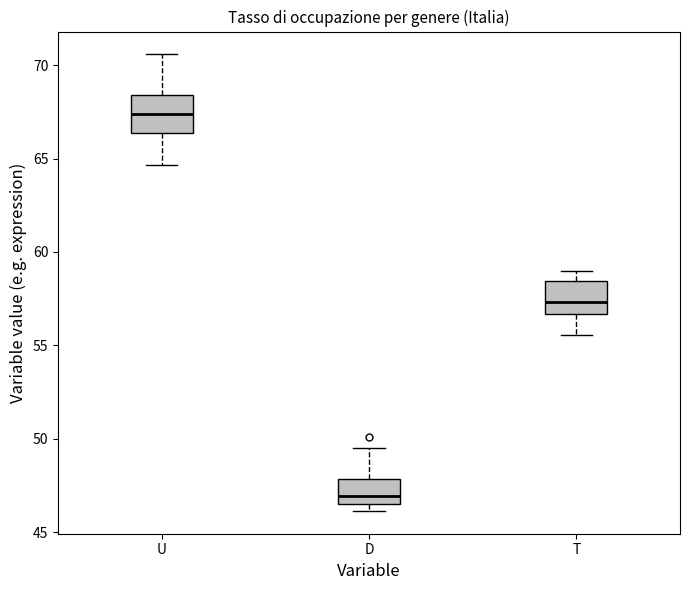

Reading left to right, transcribe this box plot: for each box, give where its median line is, the range the box spans, and where its two whiskers end, as read against the y-axis. The values are not printed on the chart, so give them approximately, as read against the axis.

U: median 67.5, box 66.5 to 68.5, whiskers 64.5 to 70.5
D: median 47.0, box 46.5 to 48.0, whiskers 46.0 to 49.5
T: median 57.5, box 56.5 to 58.5, whiskers 55.5 to 59.0